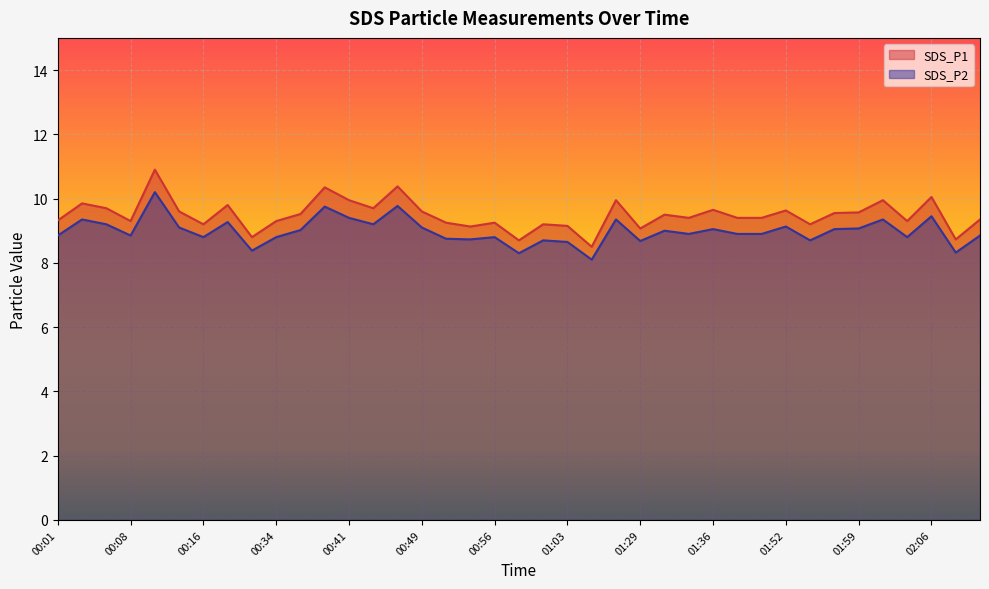

The value of SDS_P2 at 02:02 is 9.3. True or false?

True